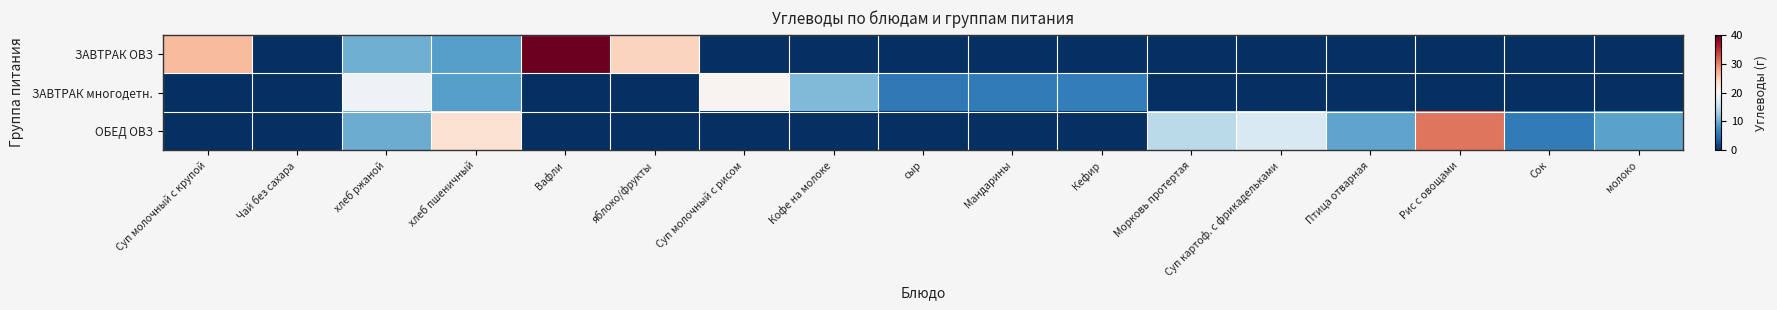

What is the spread (max minus min) of values at Кефир?

6.1